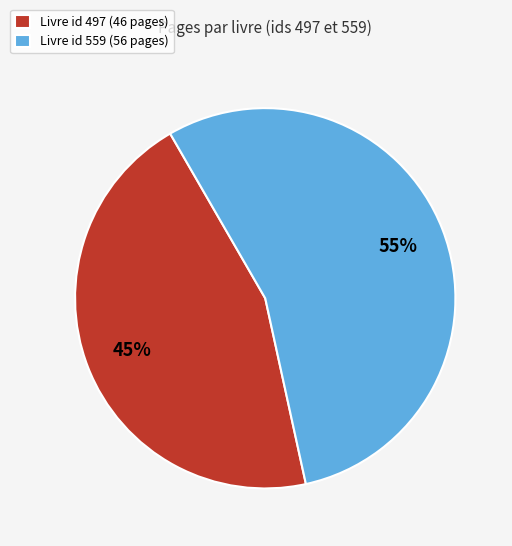

What percentage is the Livre id 559 (56 pages) slice, to the nearest percent?

55%